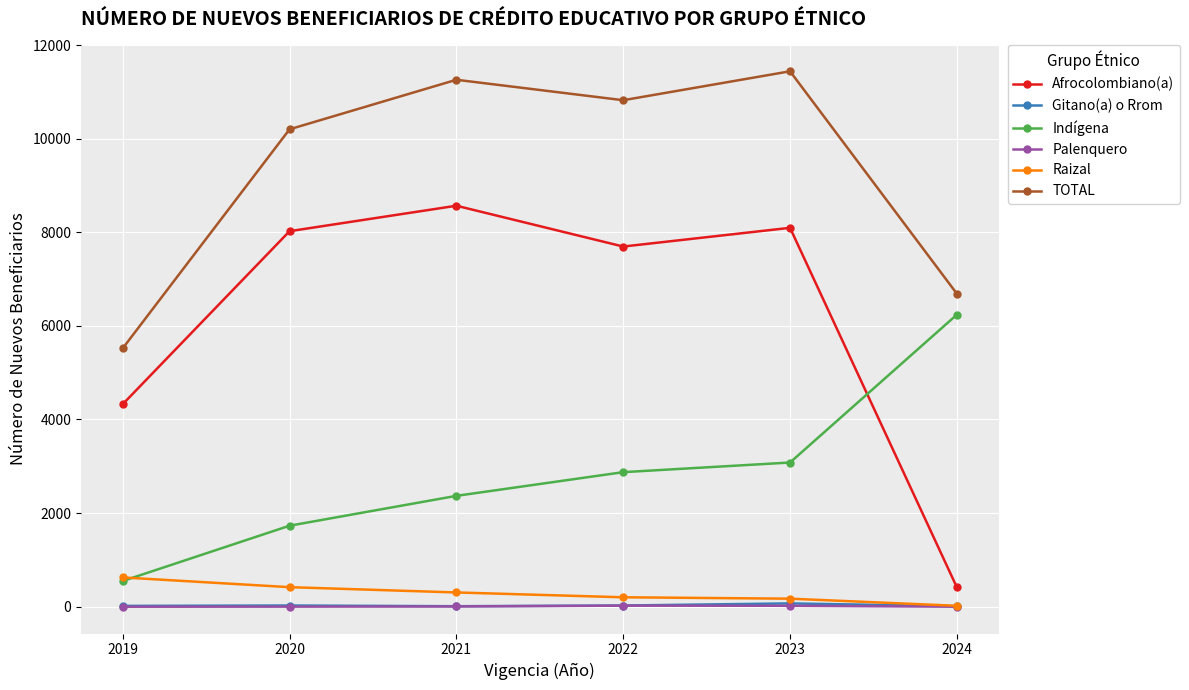

True or false: Gitano(a) o Rrom has more than 0 interior local peaks.

True